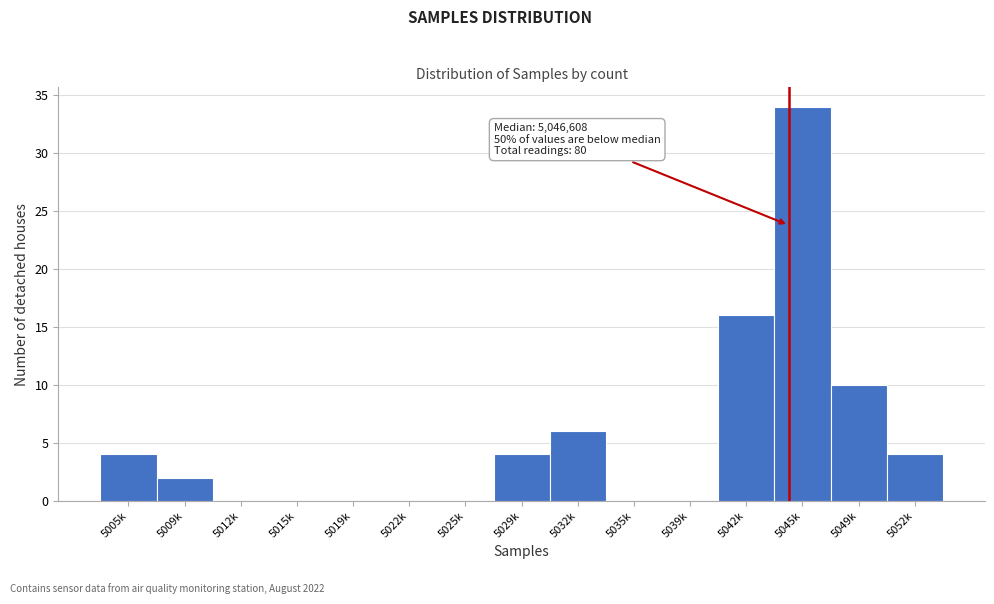

Reading left to right, list all the values displayed in this chart.

5005k=4	5009k=2	5012k=0	5015k=0	5019k=0	5022k=0	5025k=0	5029k=4	5032k=6	5035k=0	5039k=0	5042k=16	5045k=34	5049k=10	5052k=4